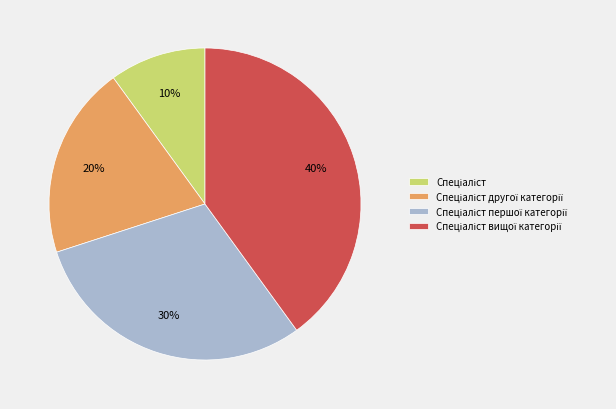

Count the number of slices in the pie.

4